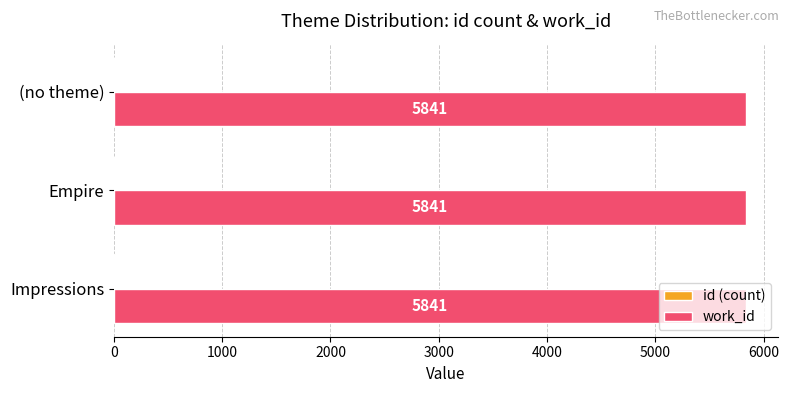

The work_id series shows 1540 at (no theme). True or false?

False